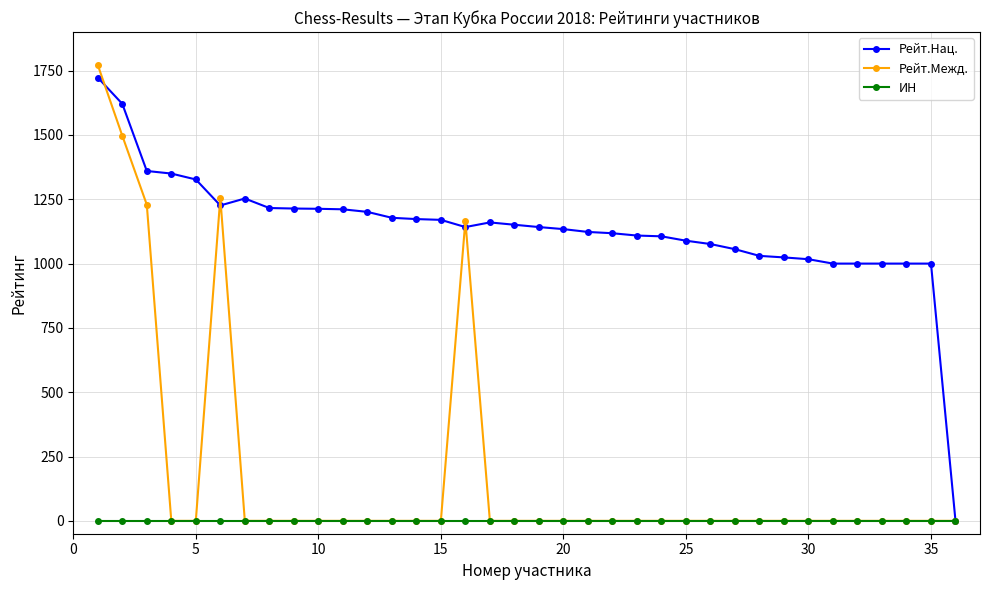

Which series has the widest spread of values?

Рейт.Межд.